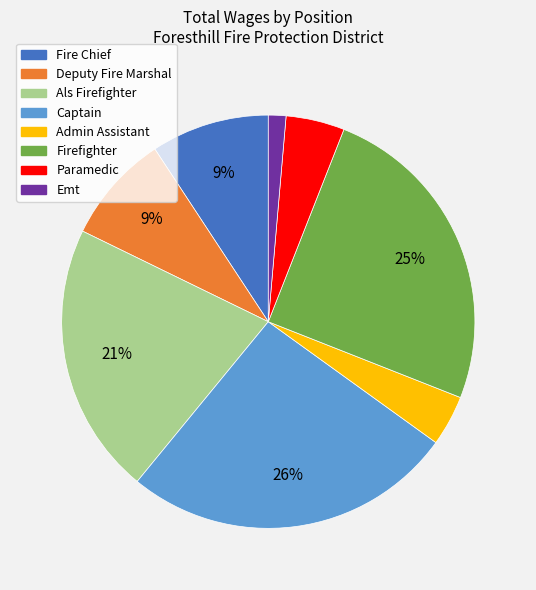

To the nearest percent, what is the difference between the largest and smallest slice percentages?

25%